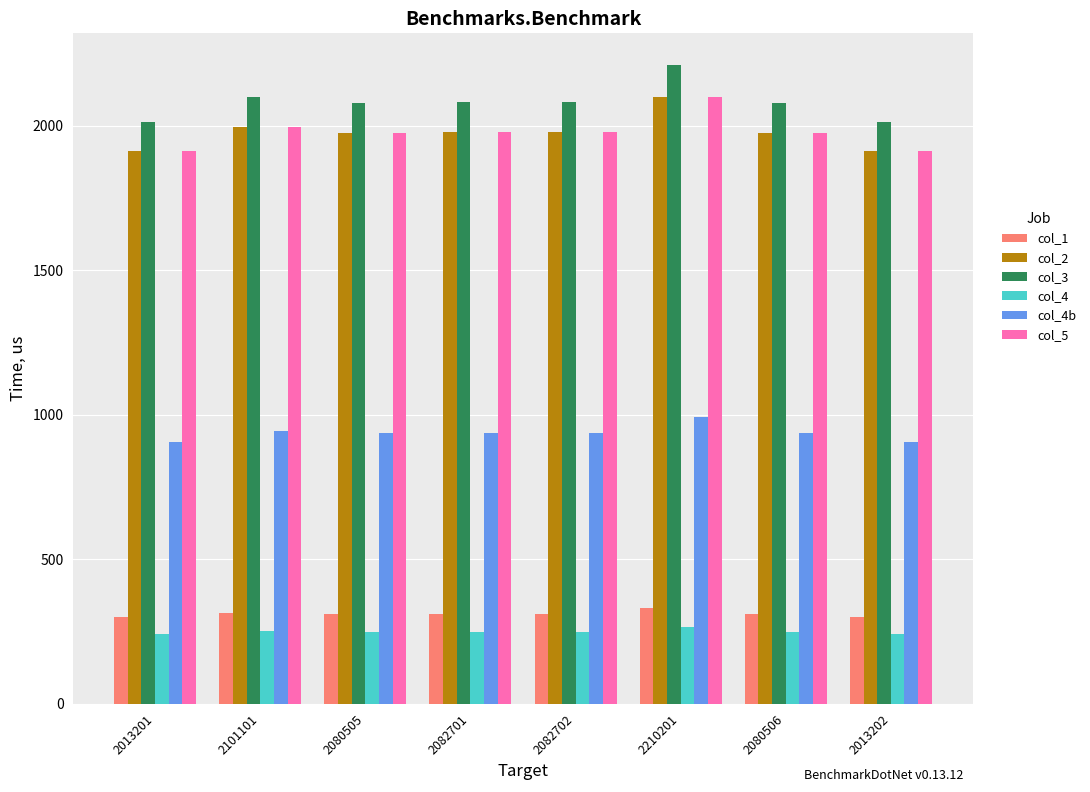

Is the value of col_4b at 2101101 greater than the value of col_5 at 2013201?

No